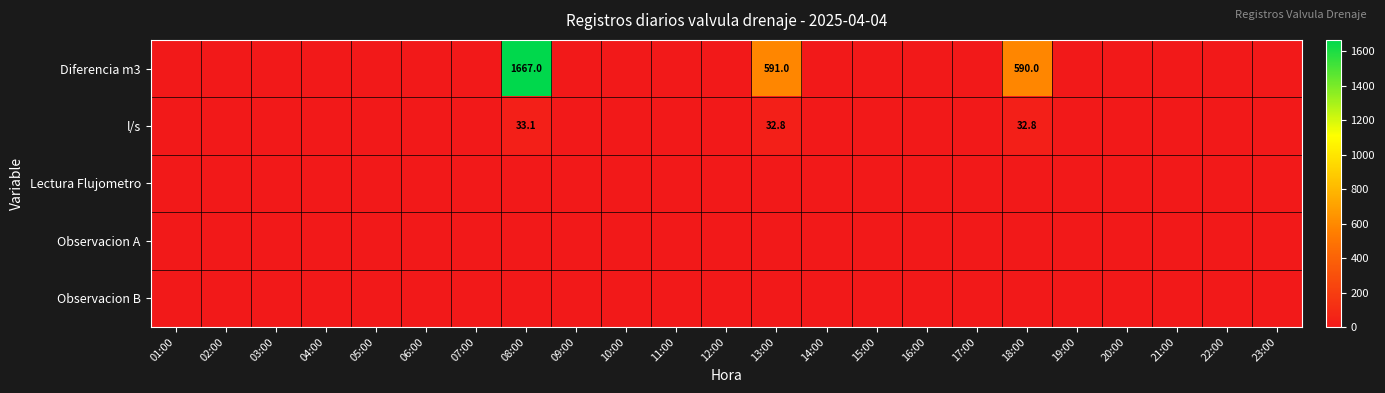

Where is Diferencia m3 nearest to the value 833?

13:00